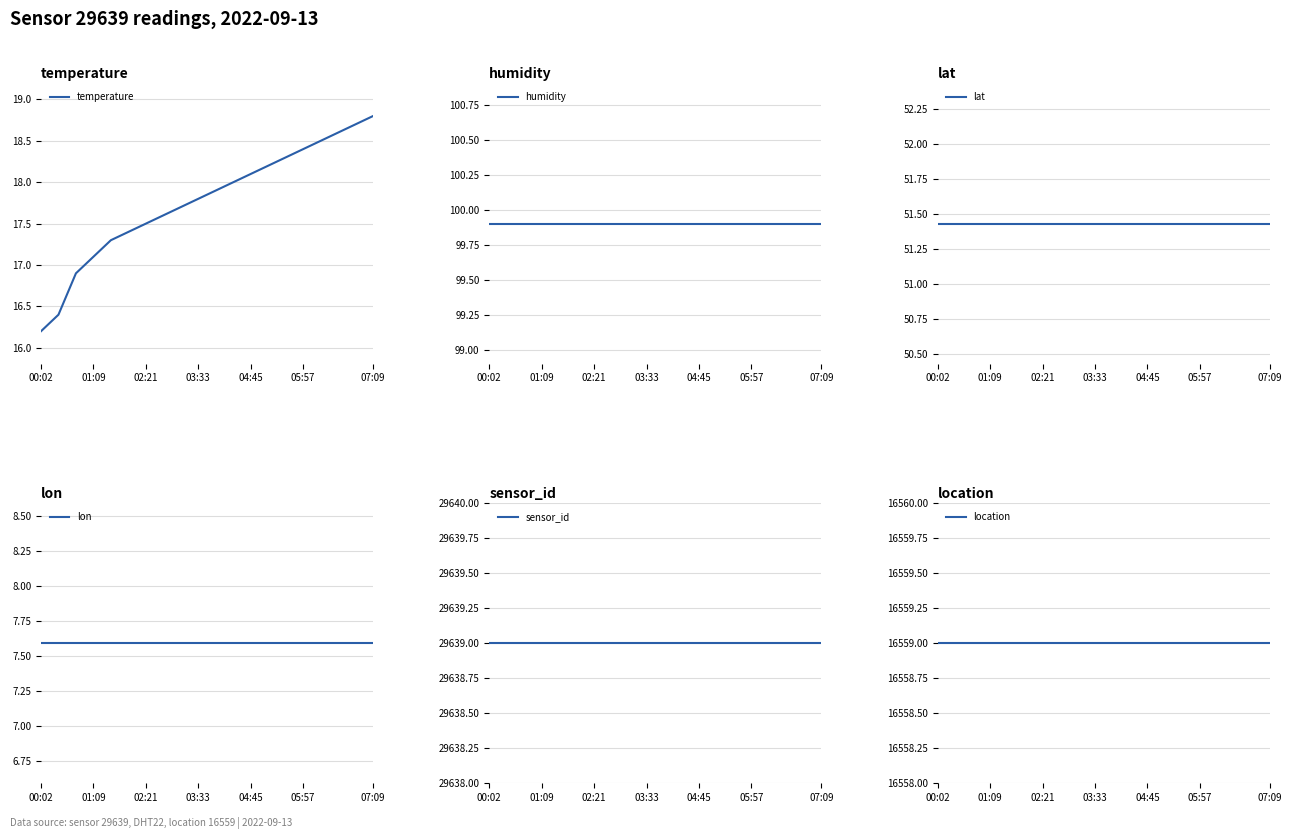

What are all the series names shown in the legend?

temperature, humidity, lat, lon, sensor_id, location